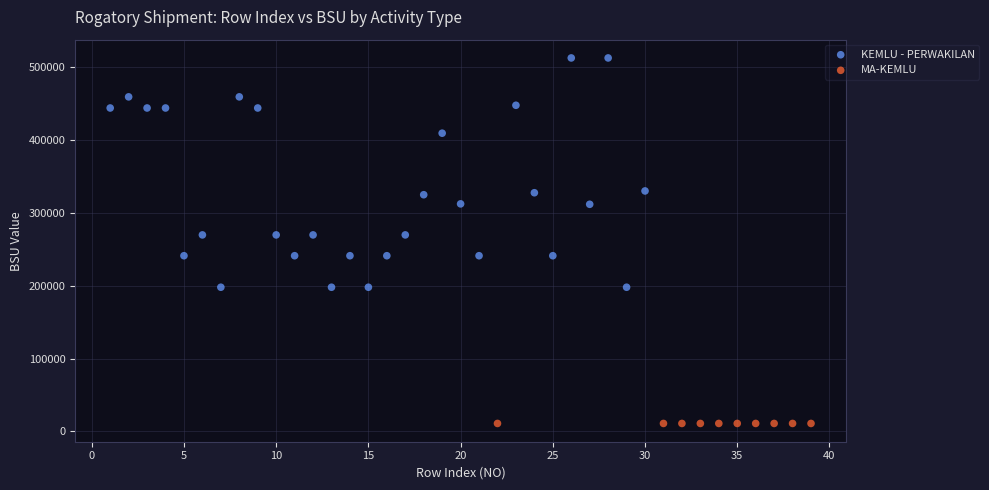

Which series reaches the minimum Y coordinate?

MA-KEMLU